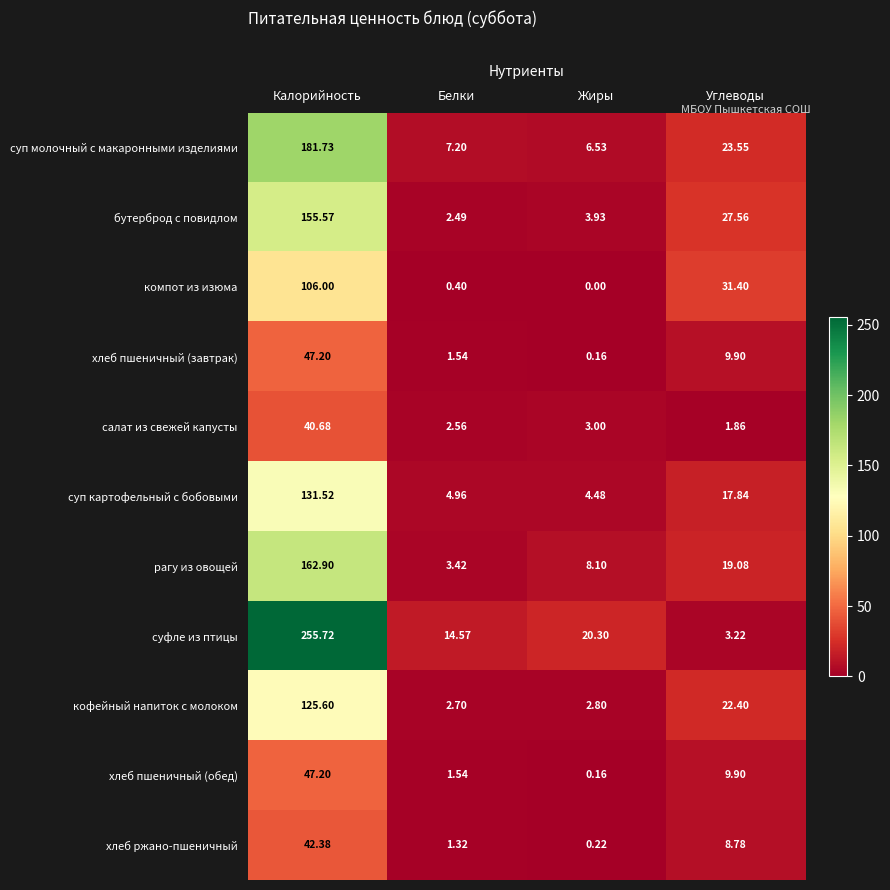

Between Белки and Углеводы, which series saw the biggest shift?

компот из изюма